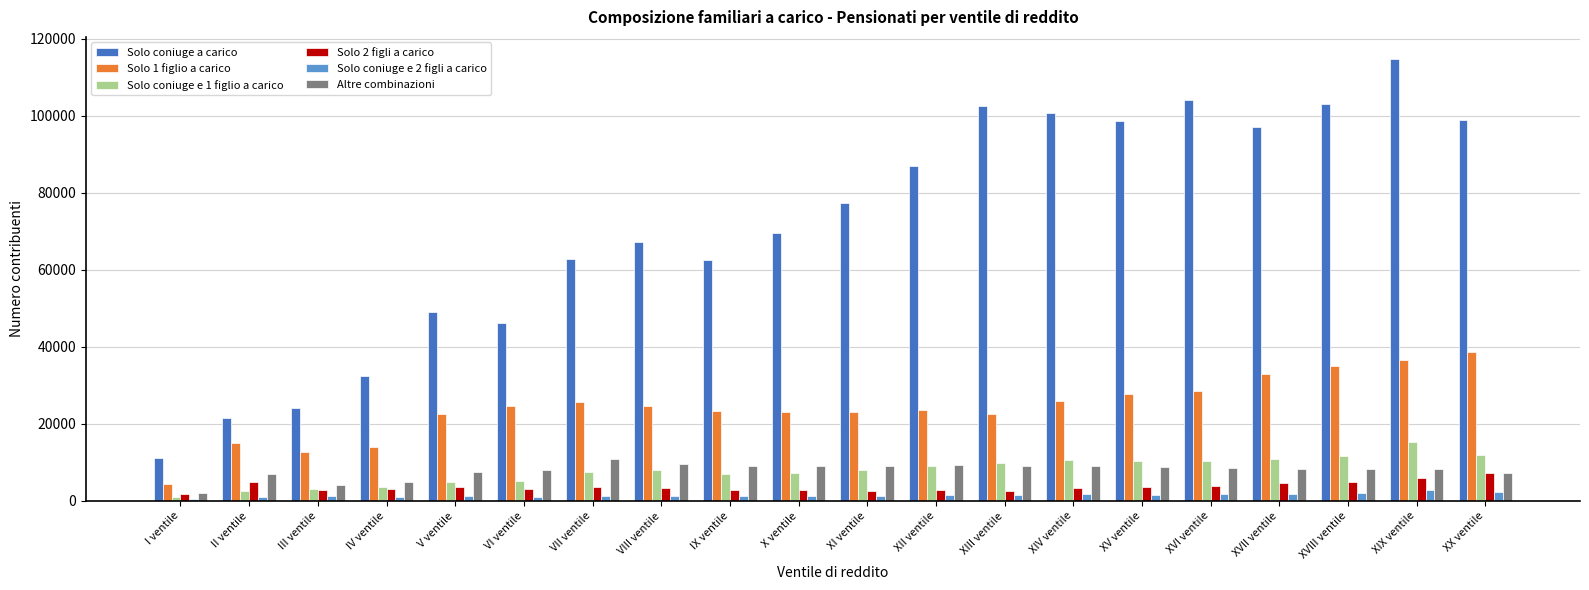

How many bars are there in each group?

6